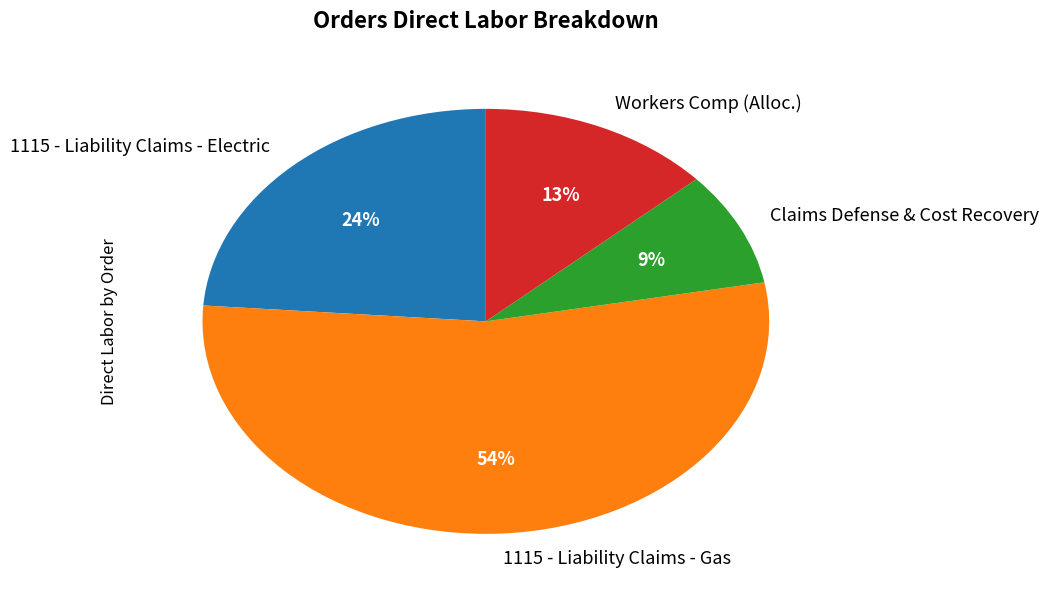

What percentage is the Claims Defense & Cost Recovery slice, to the nearest percent?

9%